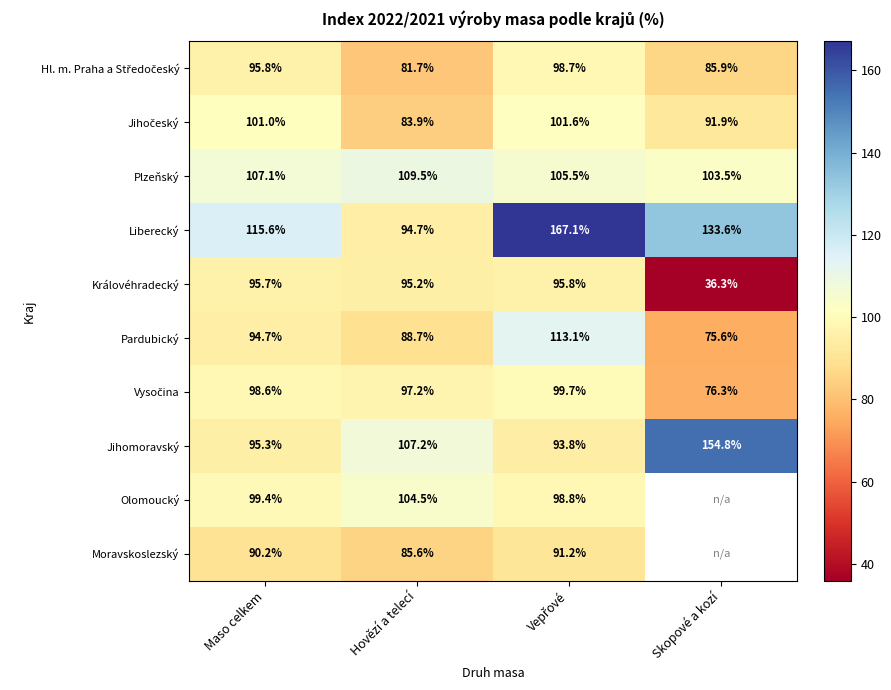

What is the average value of the Liberecký series?

127.8